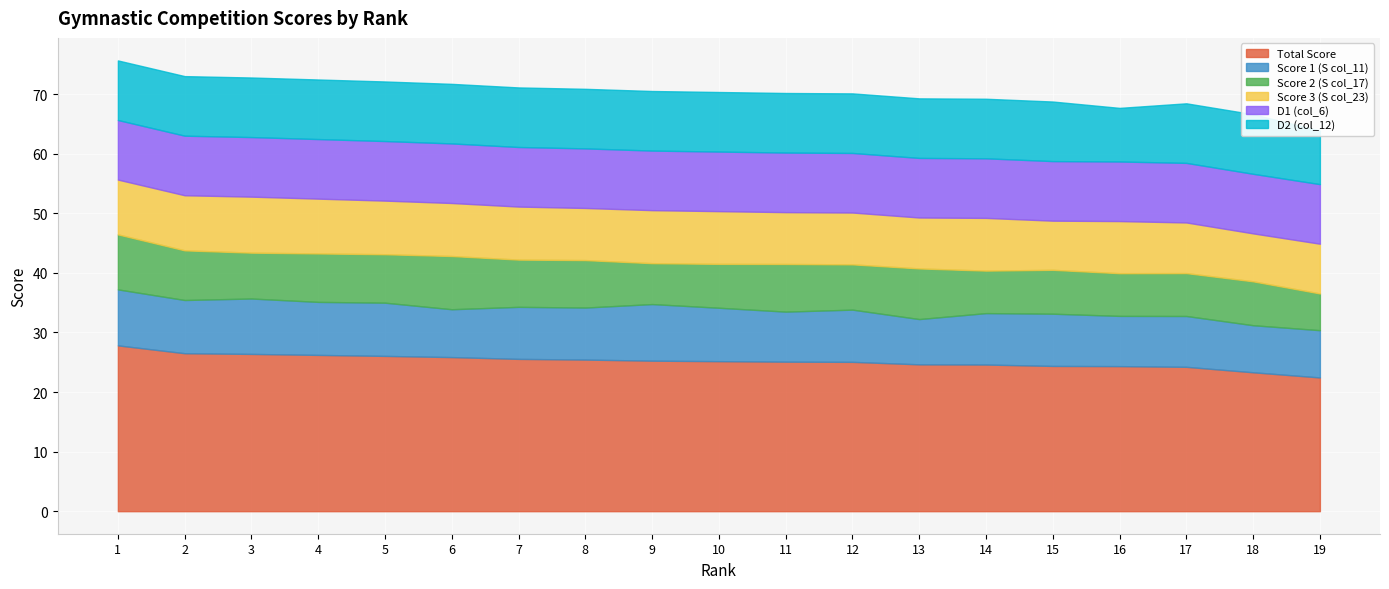

At which category does Score 3 (S col_23) reach its first local peak?

3